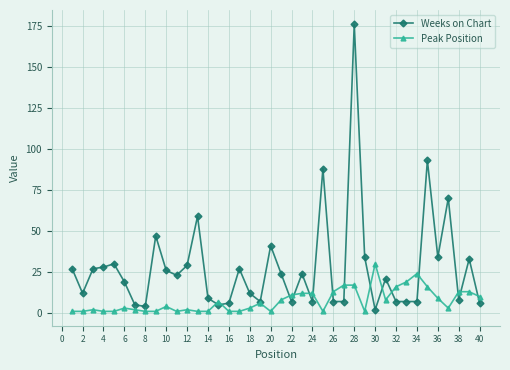

Which series has the widest spread of values?

Weeks on Chart